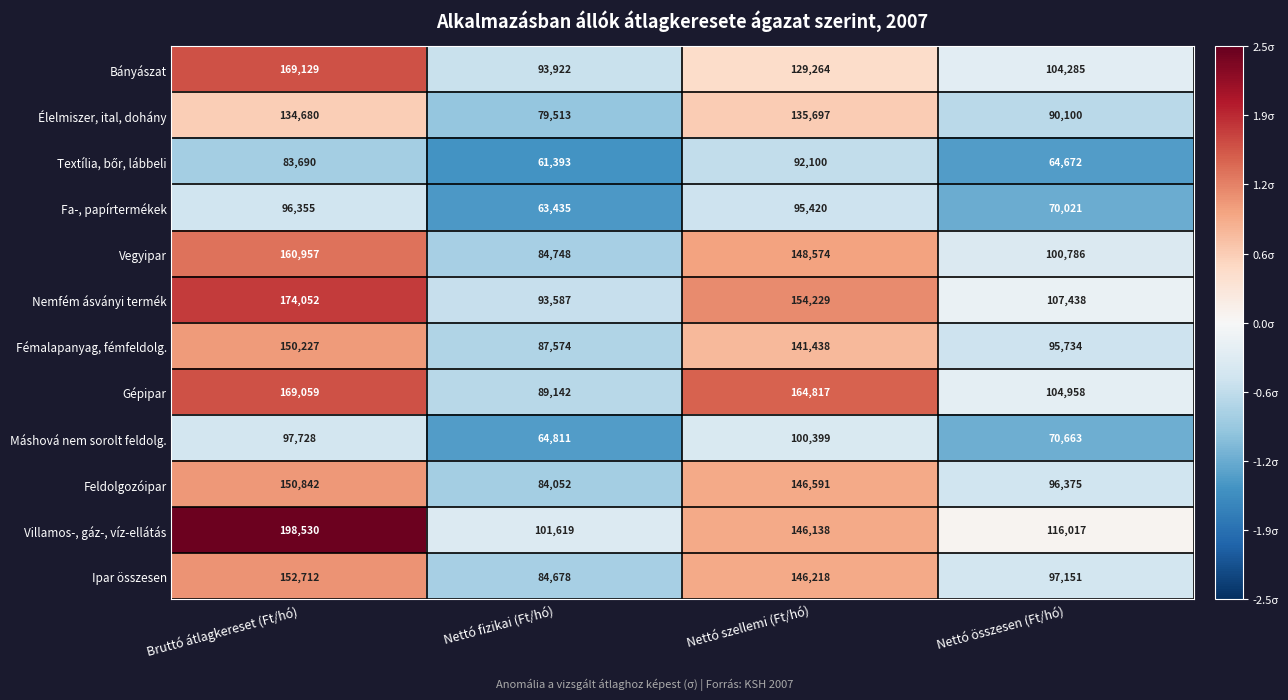

What is the total value across all series at Nettó szellemi (Ft/hó)?

1600885